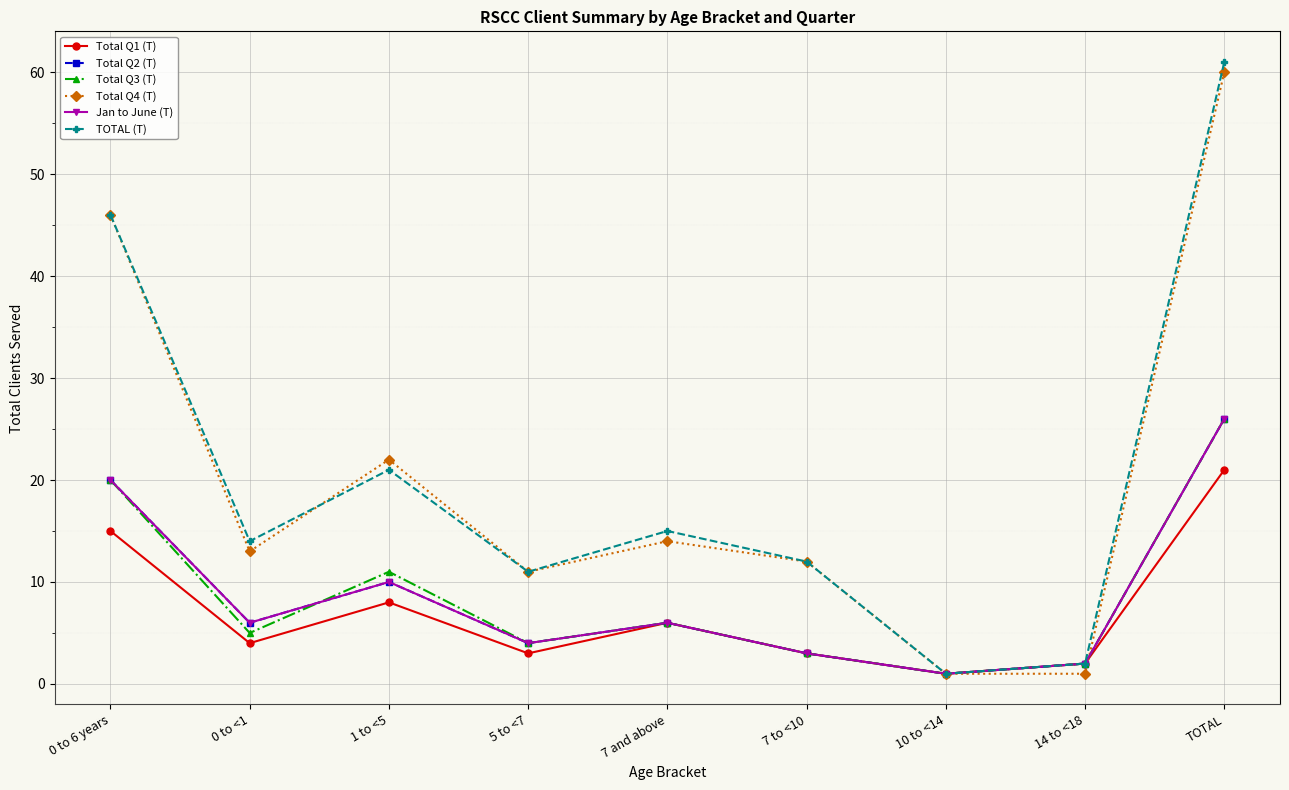

What is the label of the 3rd point from the left?

1 to <5